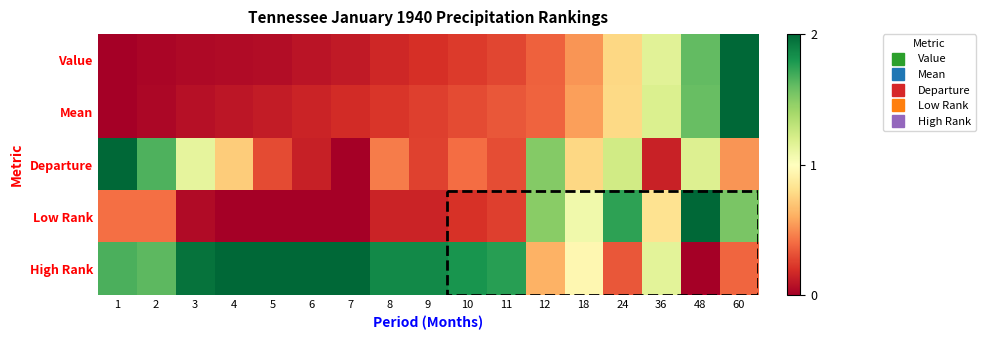

What is the average value of the Mean series?

0.5